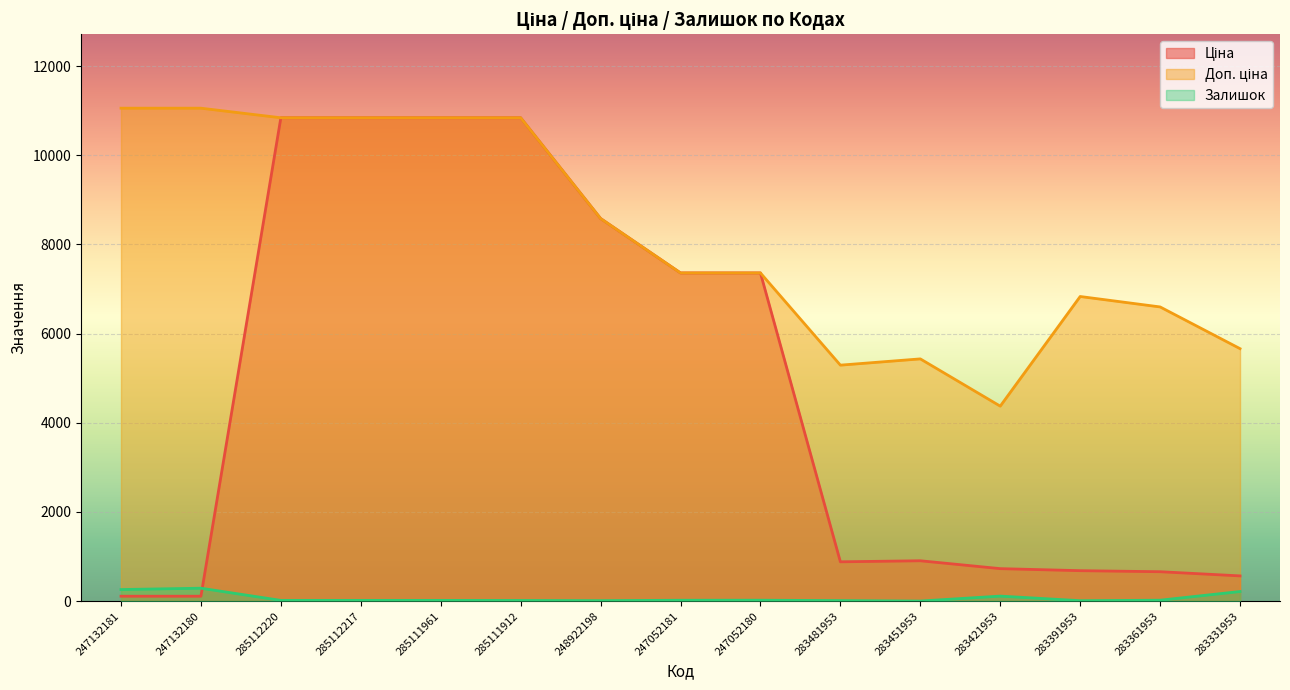

How many lines are shown in the chart?

3